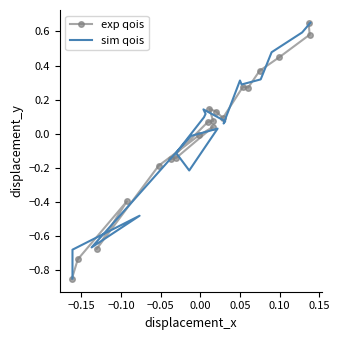

Which series has the largest range (max minus min)?

exp qois